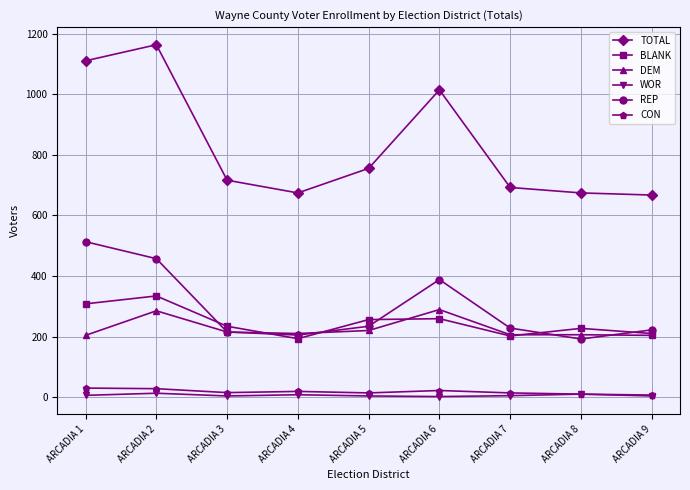

At which category does DEM reach its first local peak?

ARCADIA 2